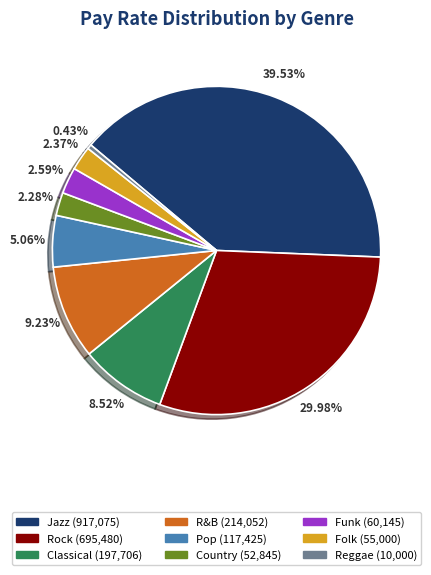

To the nearest percent, what portion does Rock represent?

30%